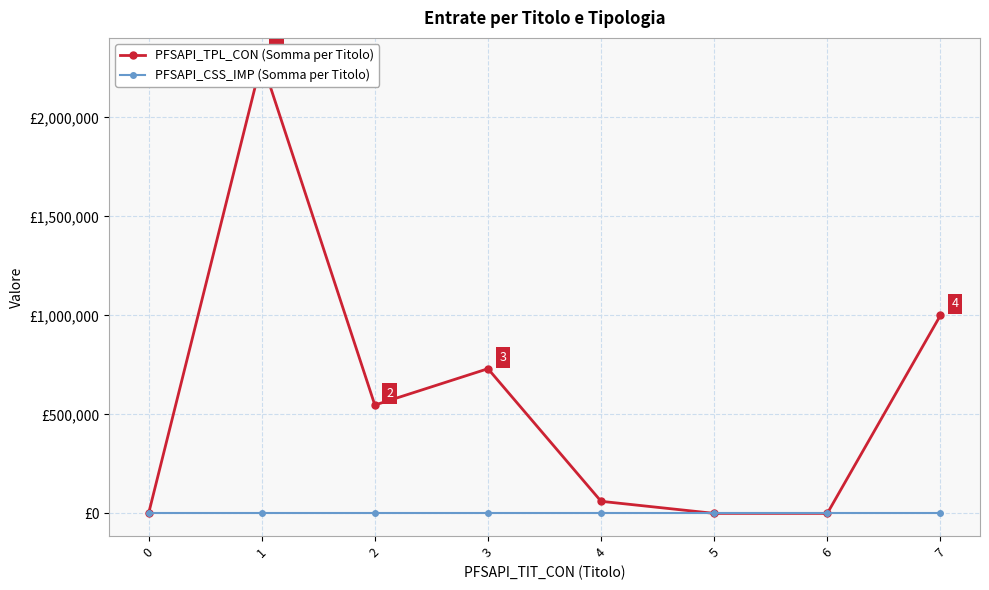

Reading left to right, extract all data points from this chart.

PFSAPI_TPL_CON (Somma per Titolo): 0=0	1=2287000	2=547100	3=730600	4=60949	5=0	6=0	7=1000000
PFSAPI_CSS_IMP (Somma per Titolo): 0=0	1=0	2=0	3=0	4=0	5=0	6=0	7=0